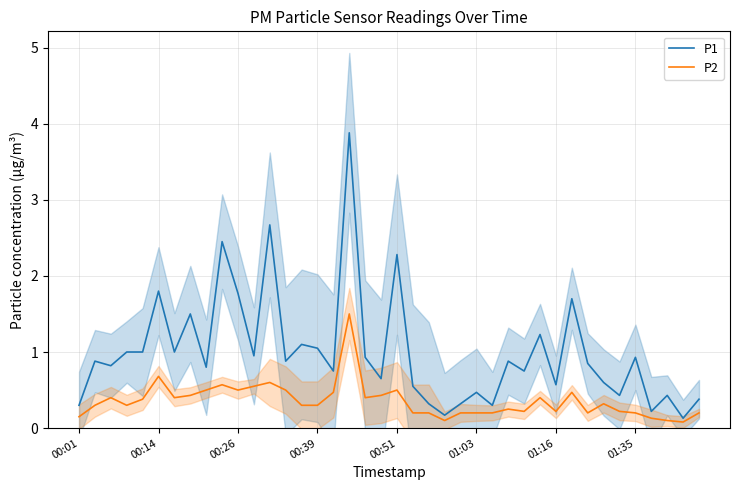

How many interior local peaks does the P1 series have?

14